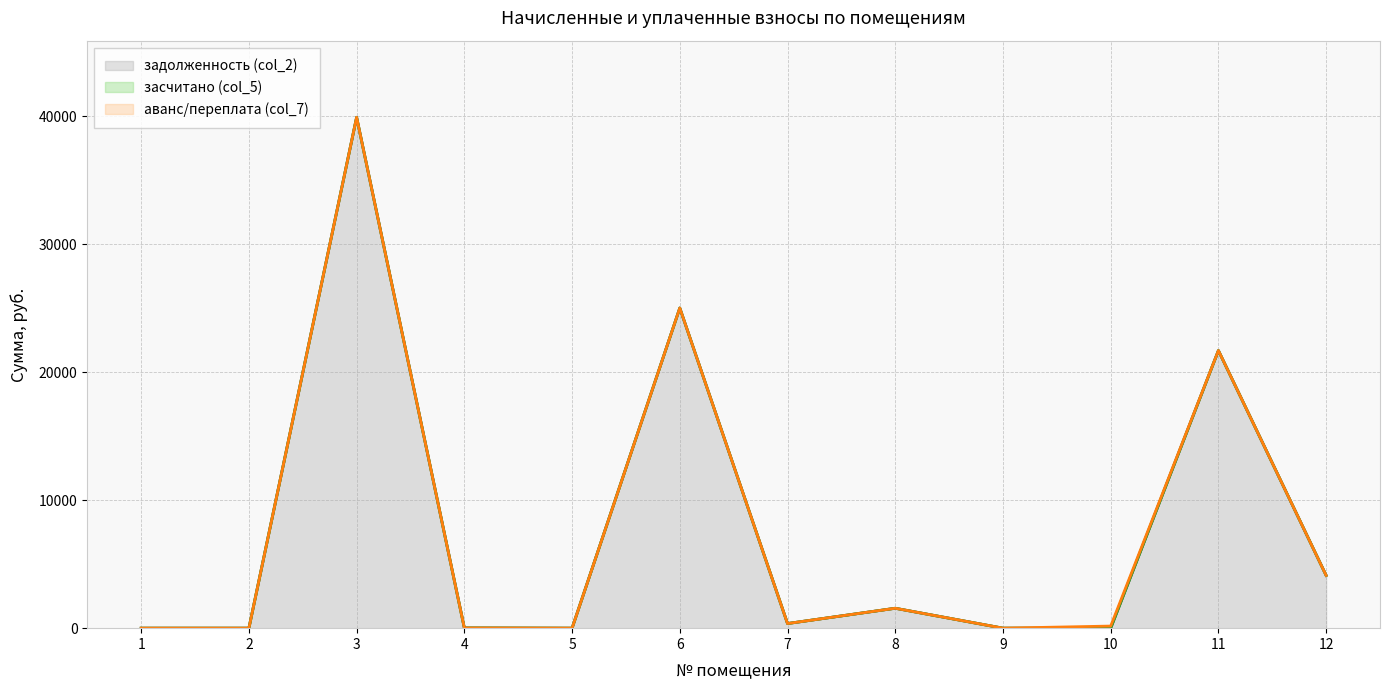

What is the total value across all series at 11?

21703.4